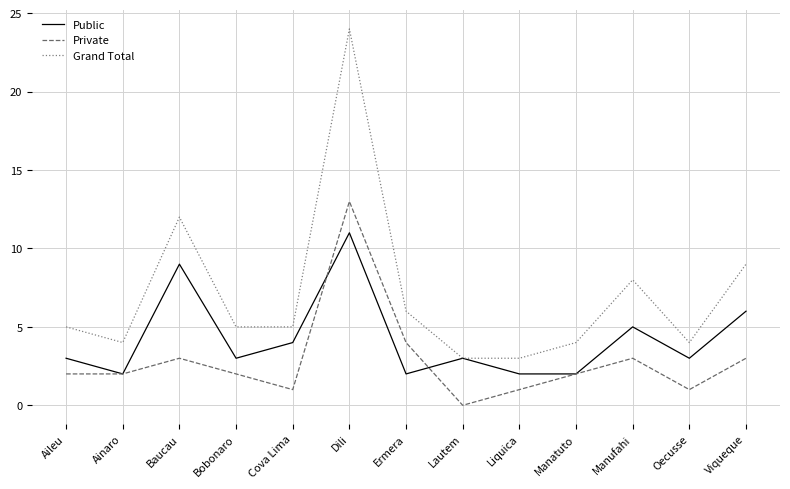

At which label does Grand Total reach its peak?

Dili